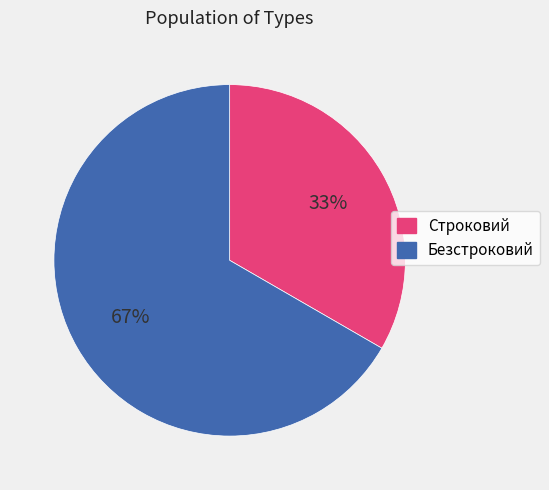

Is it true that Безстроковий is 52% of the pie?

False